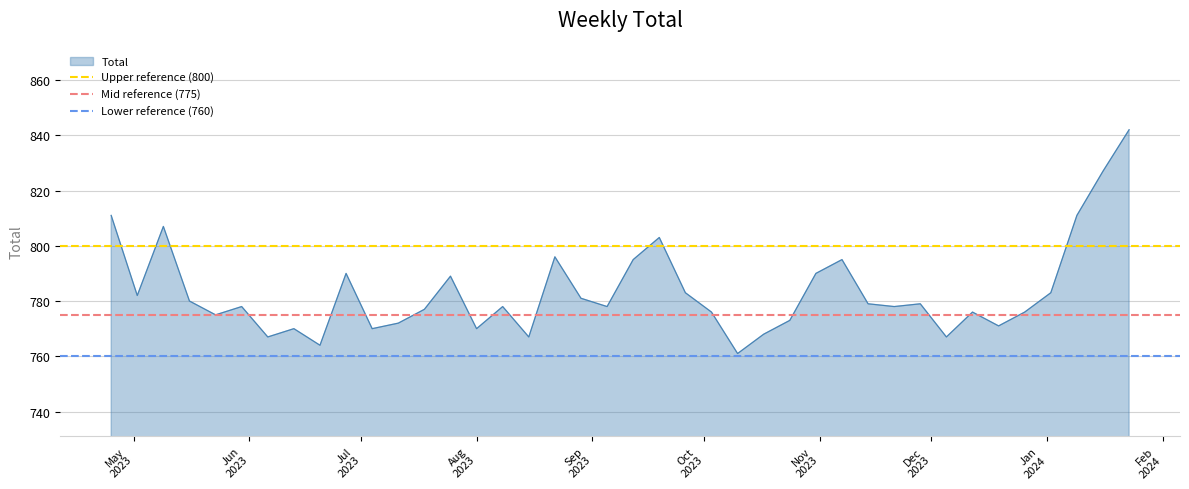

What is the spread (max minus min) of values at Jun
2023?

40